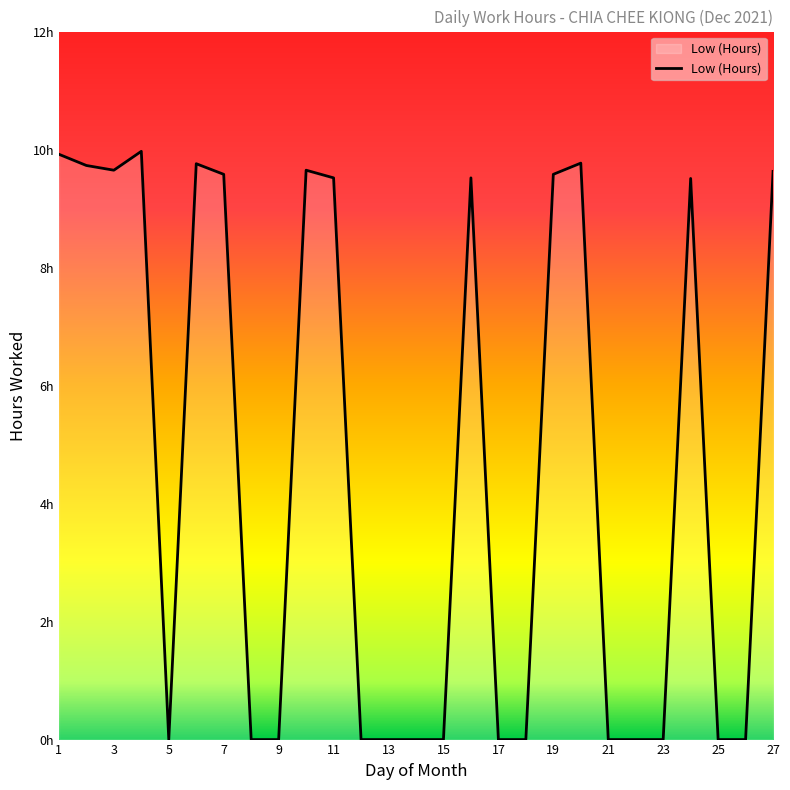

What is the sum of all values?

125.8